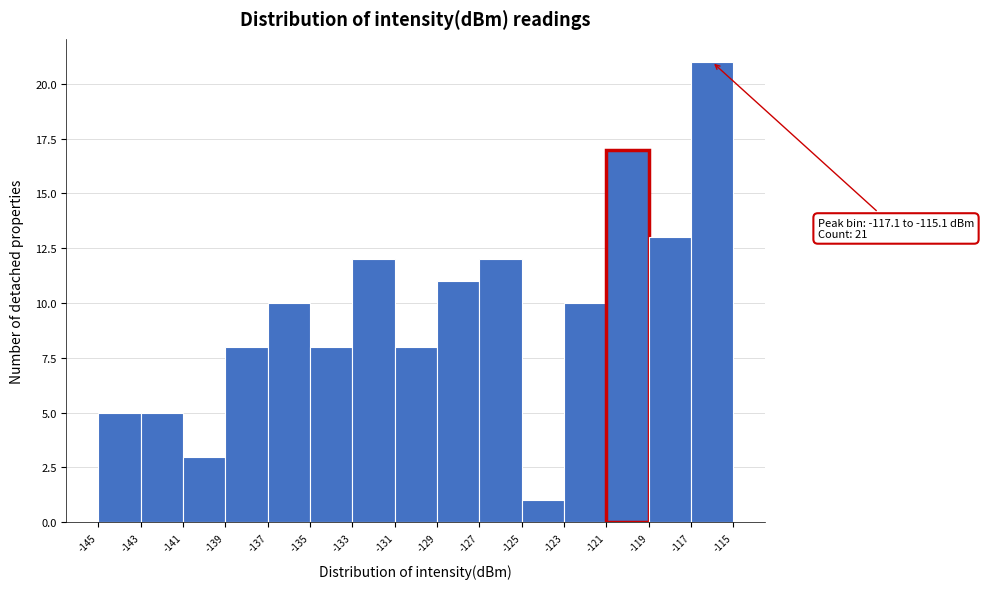

Which range on the x-axis has the tallest bar?

-117 to -115